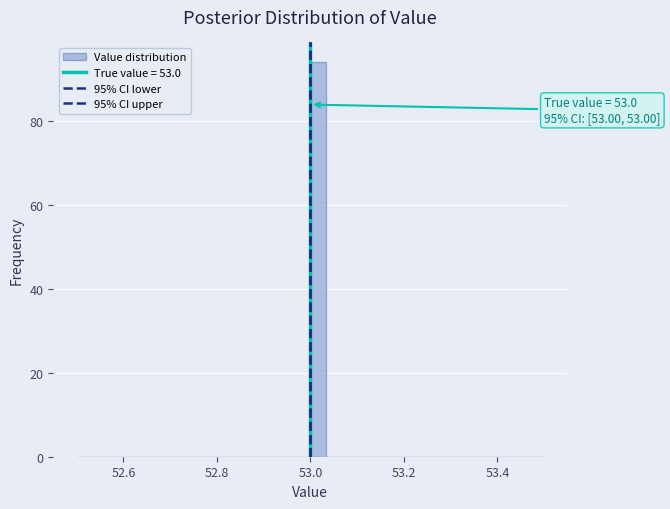

Read against the x-axis, roughly where is the centre of the tallest bar?

53.02